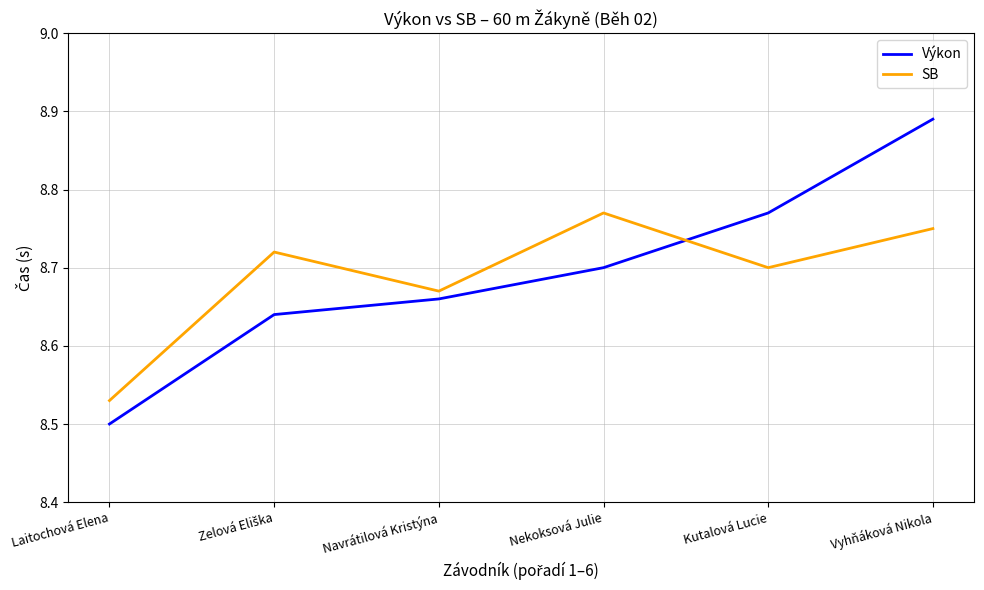

Which series has the largest range (max minus min)?

Výkon